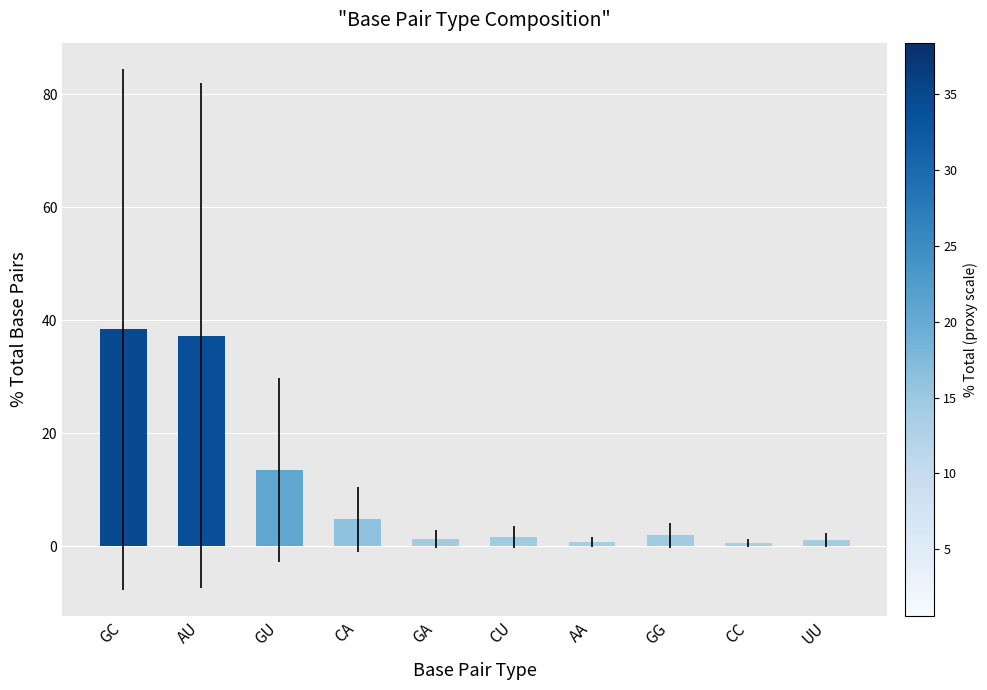

What is the maximum value shown in the chart?

38.4